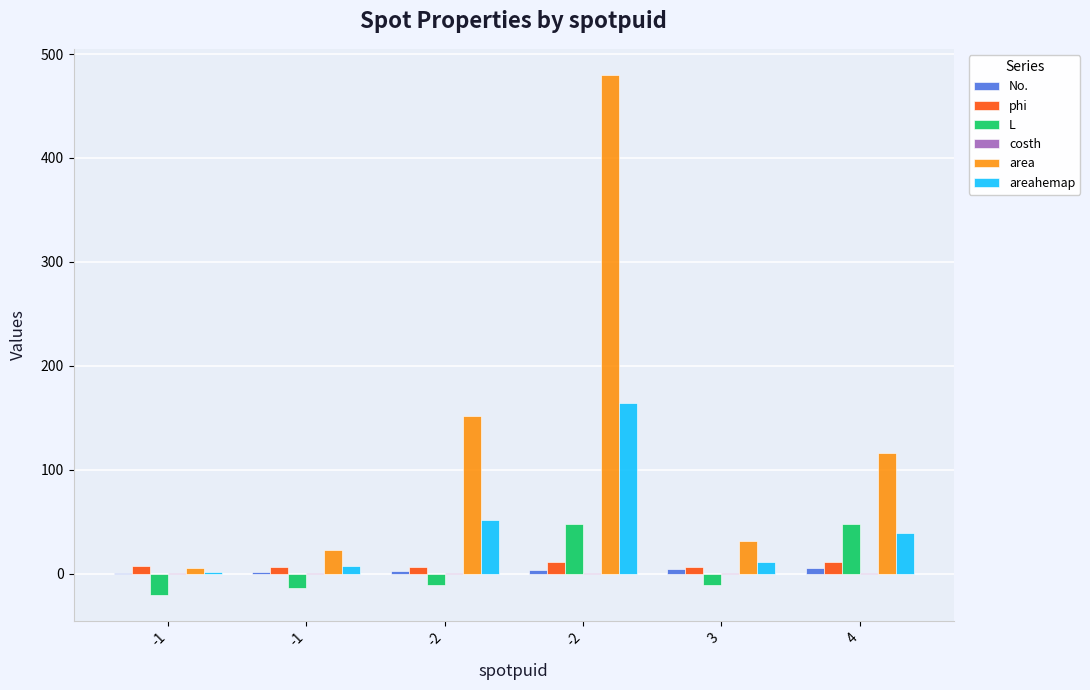

How many groups of bars are there?

6